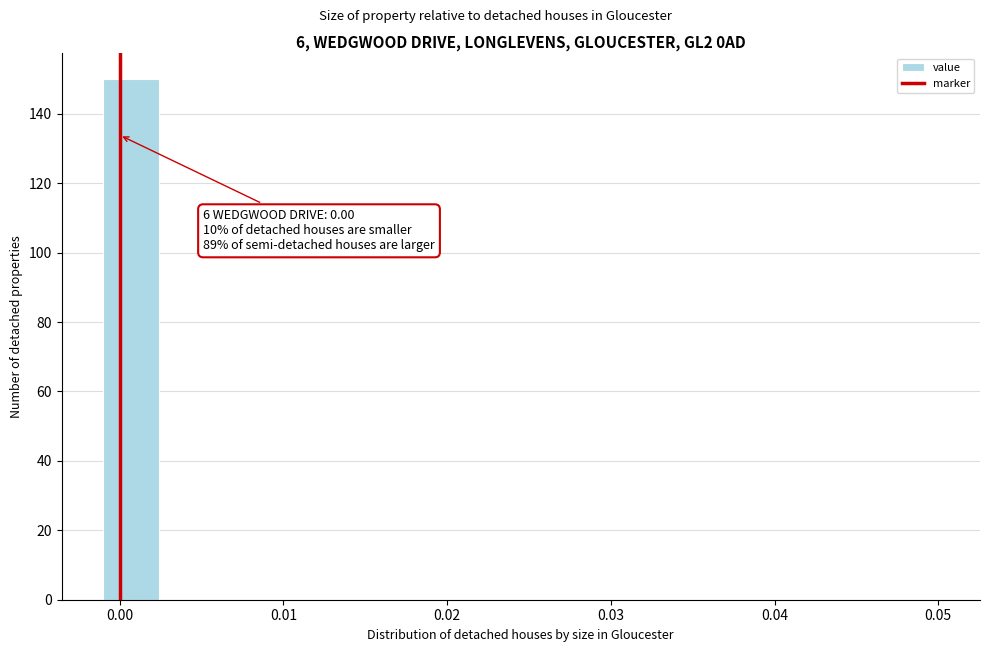

Around what value on the x-axis is the tallest bar? Give the approximate position of its centre, as read against the axis.

0.001